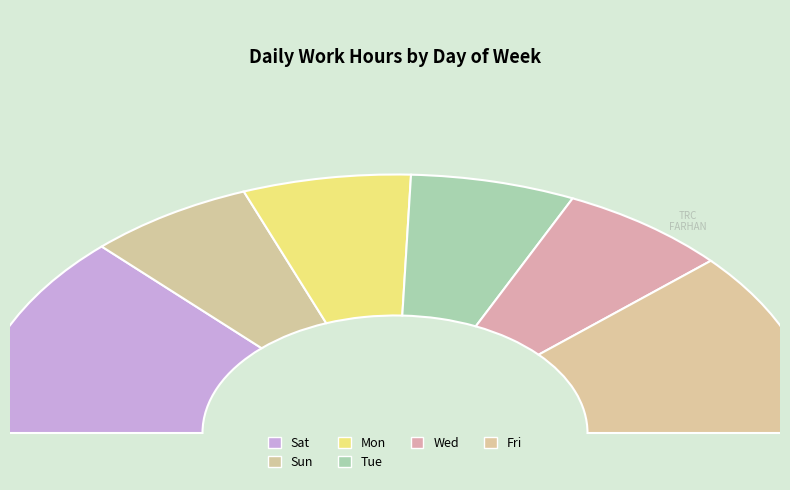

What is the change in value from Mon to Tue?

-0.3